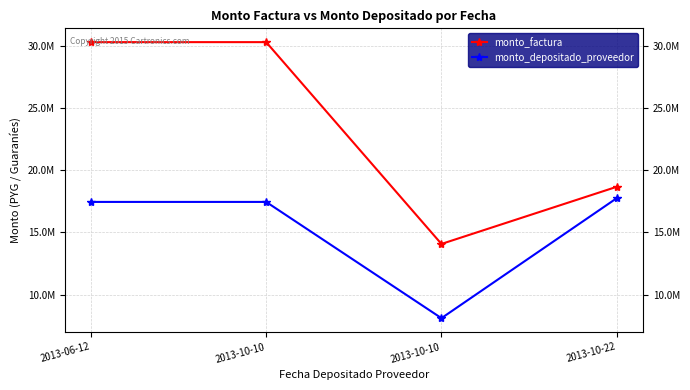

Does the chart display data point markers on the line(s)?

Yes